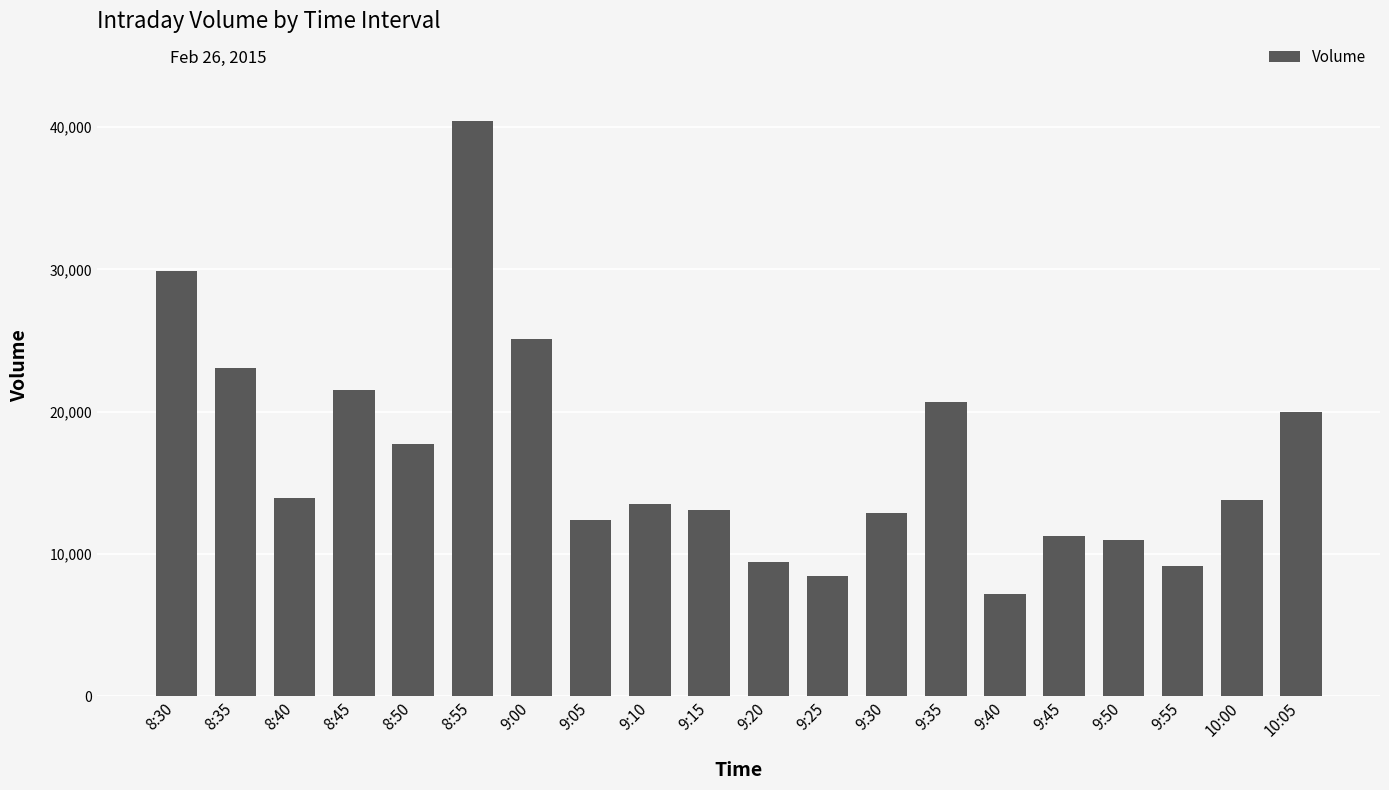

What is the value of the 4th bar from the left?

21495